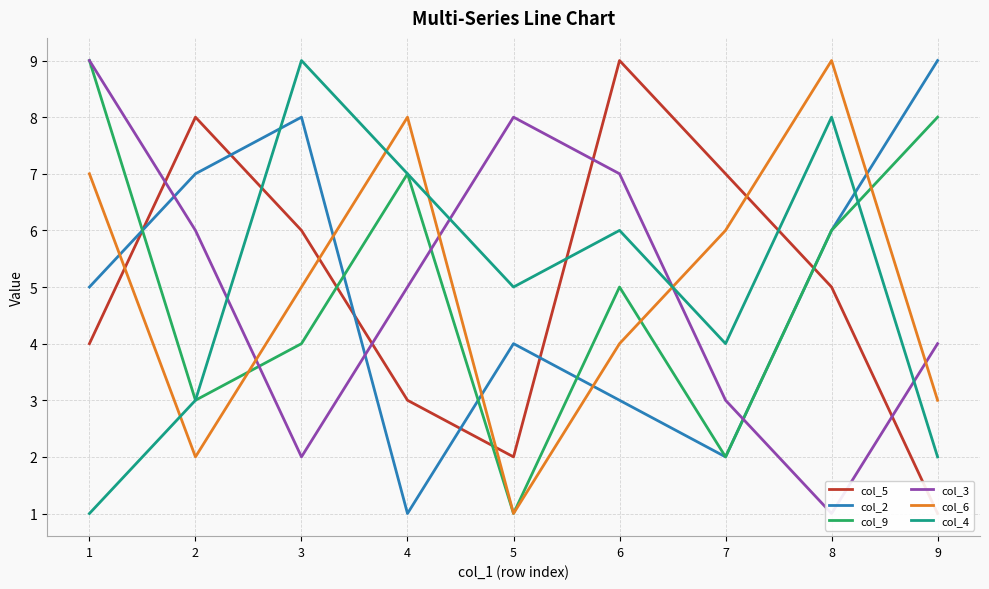

What is the difference between the maximum and minimum values in the col_9 series?

8